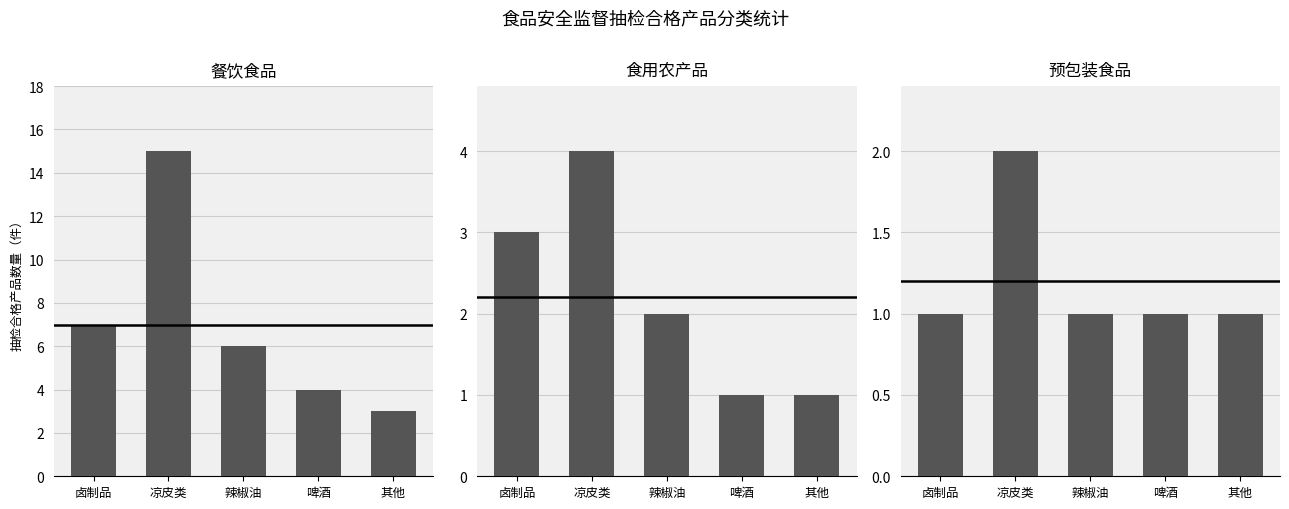

List the series in order of their peak value, lowest first.

预包装食品, 食用农产品, 餐饮食品